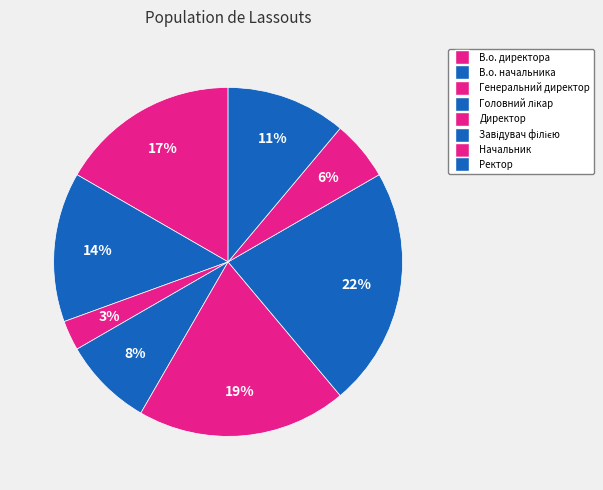

Count the number of slices in the pie.

8